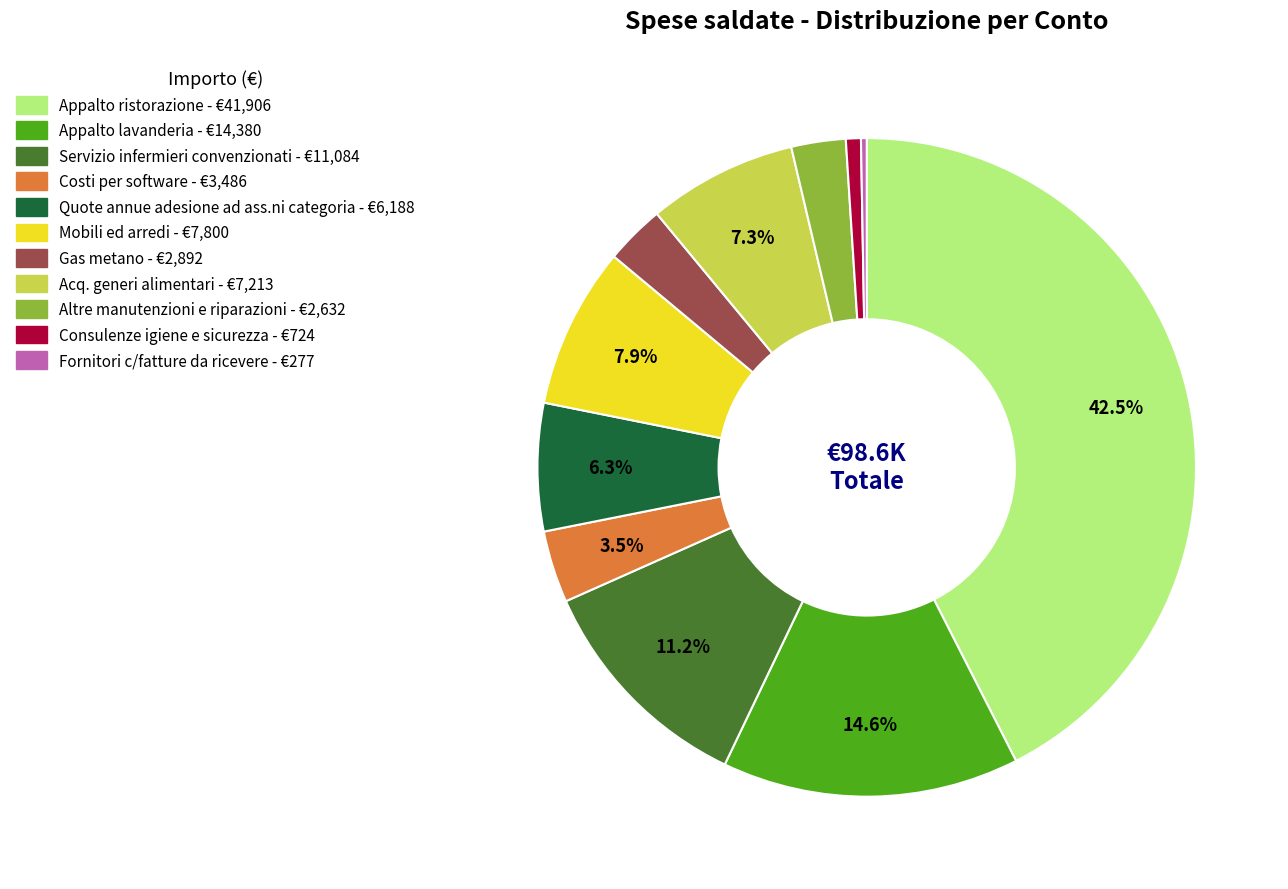

How many segments does this pie chart have?

11